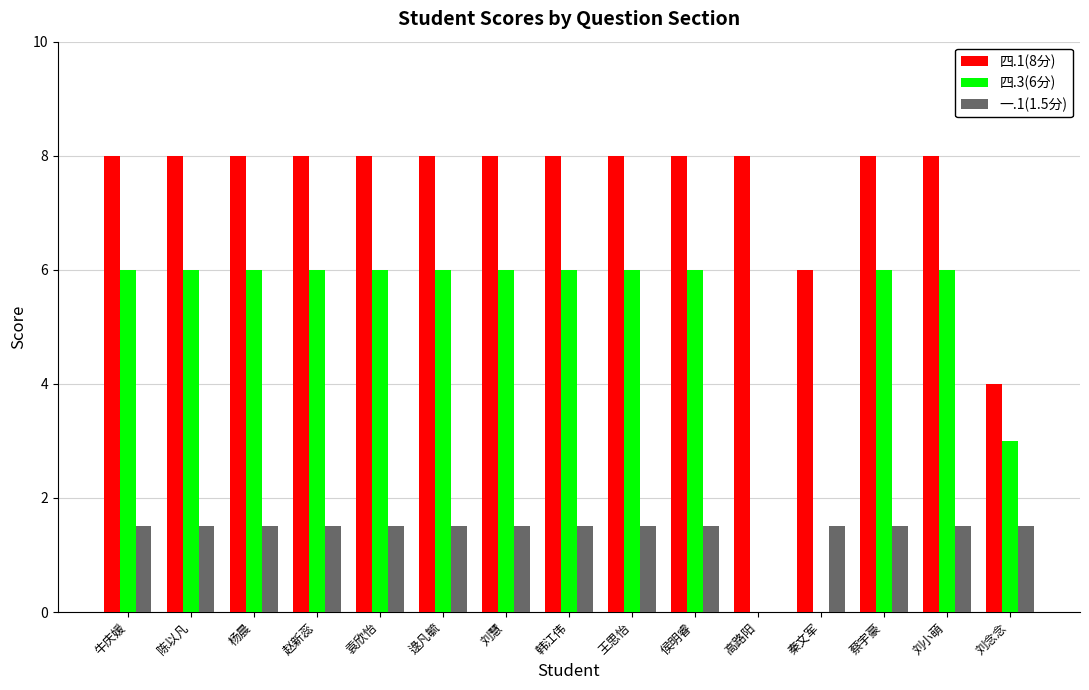

Are the bars grouped side by side (vs. stacked)?

Yes